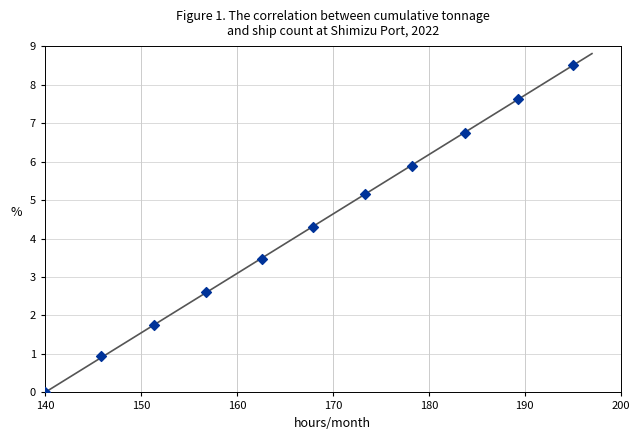

What Y value in the scatter plot is closest to 4?

4.3